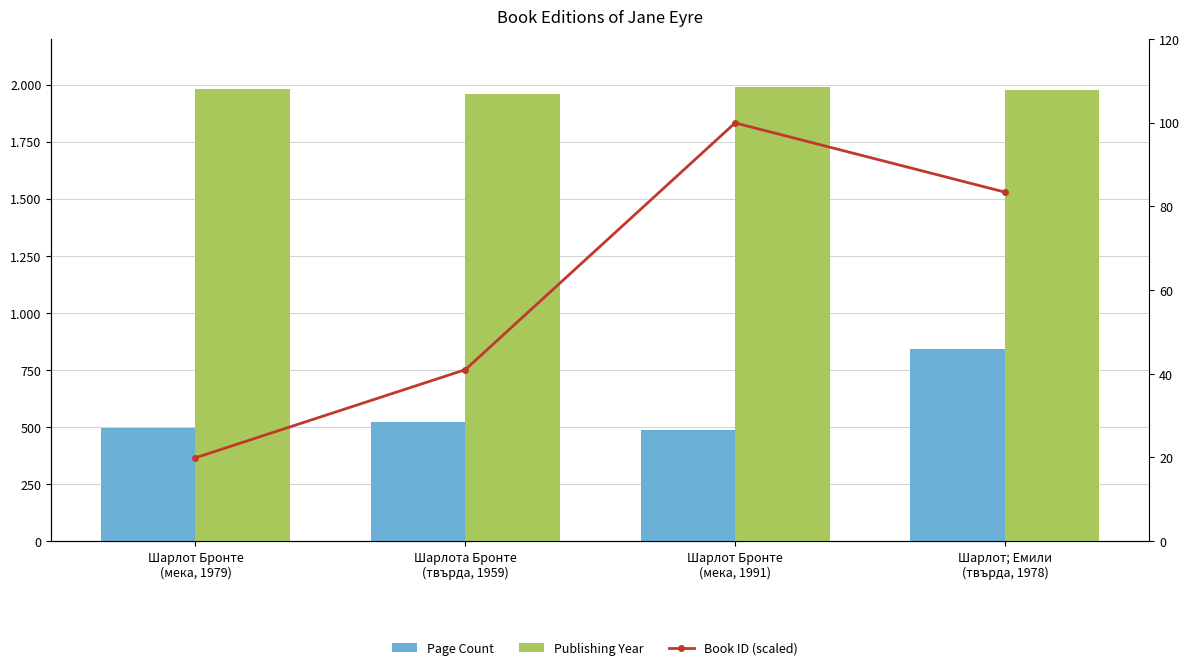

Between Шарлота Бронте
(твърда, 1959) and Шарлот Бронте
(мека, 1991), which series saw the biggest shift?

Book ID (scaled)